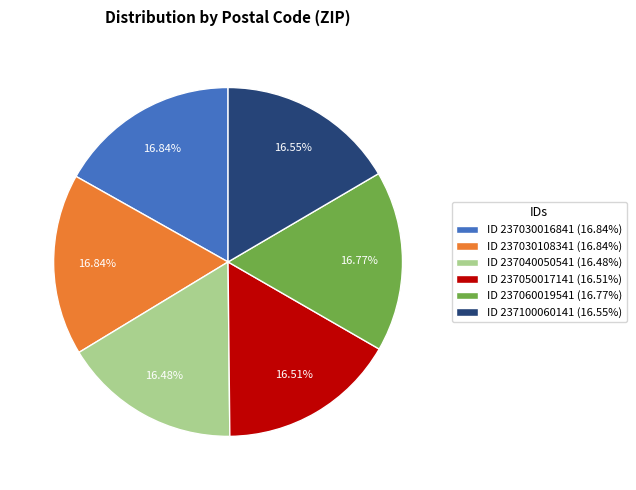

Is ID 237060019541 (16.77%) the majority of the pie?

No